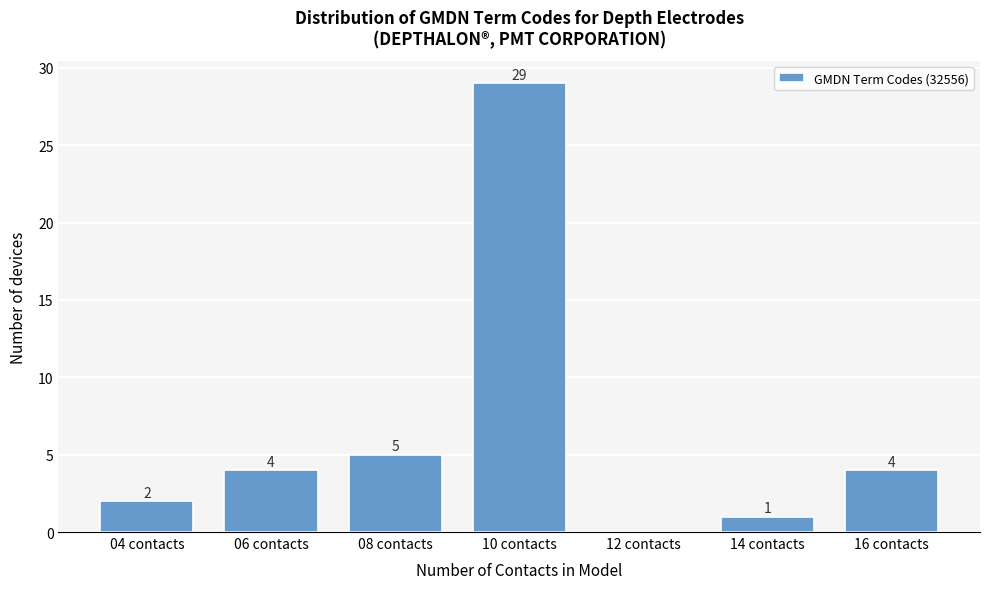

Reading right to left, transcribe all the data shown in this chart.

16 contacts=4	14 contacts=1	12 contacts=0	10 contacts=29	08 contacts=5	06 contacts=4	04 contacts=2